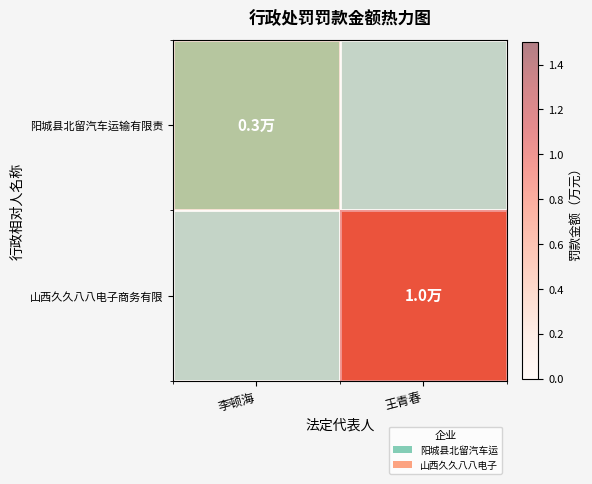

What is the difference between the maximum and minimum values in the 山西久久八八电子商务有限 series?

1.0